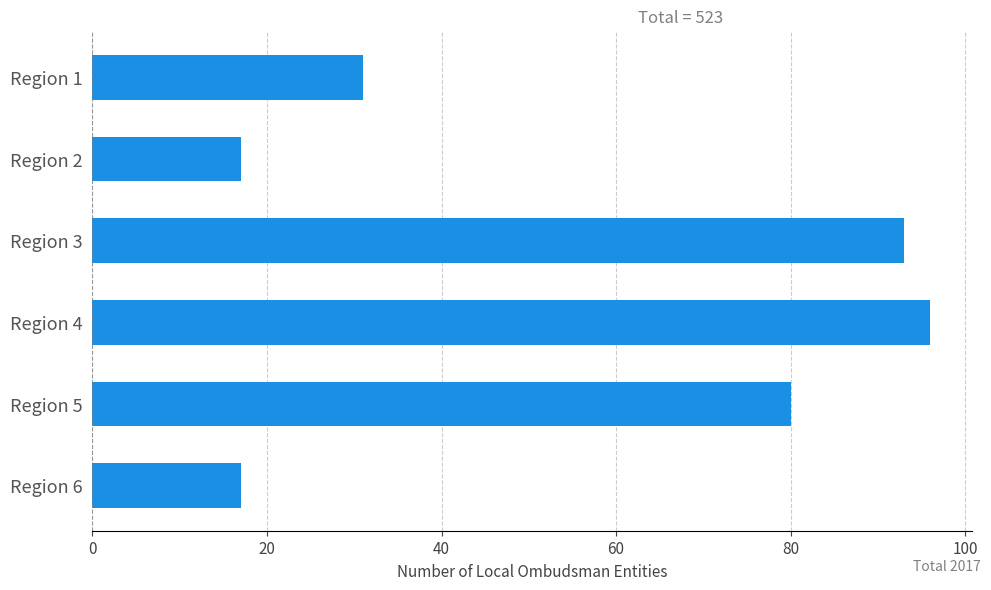

The value at Region 6 is 17. True or false?

True